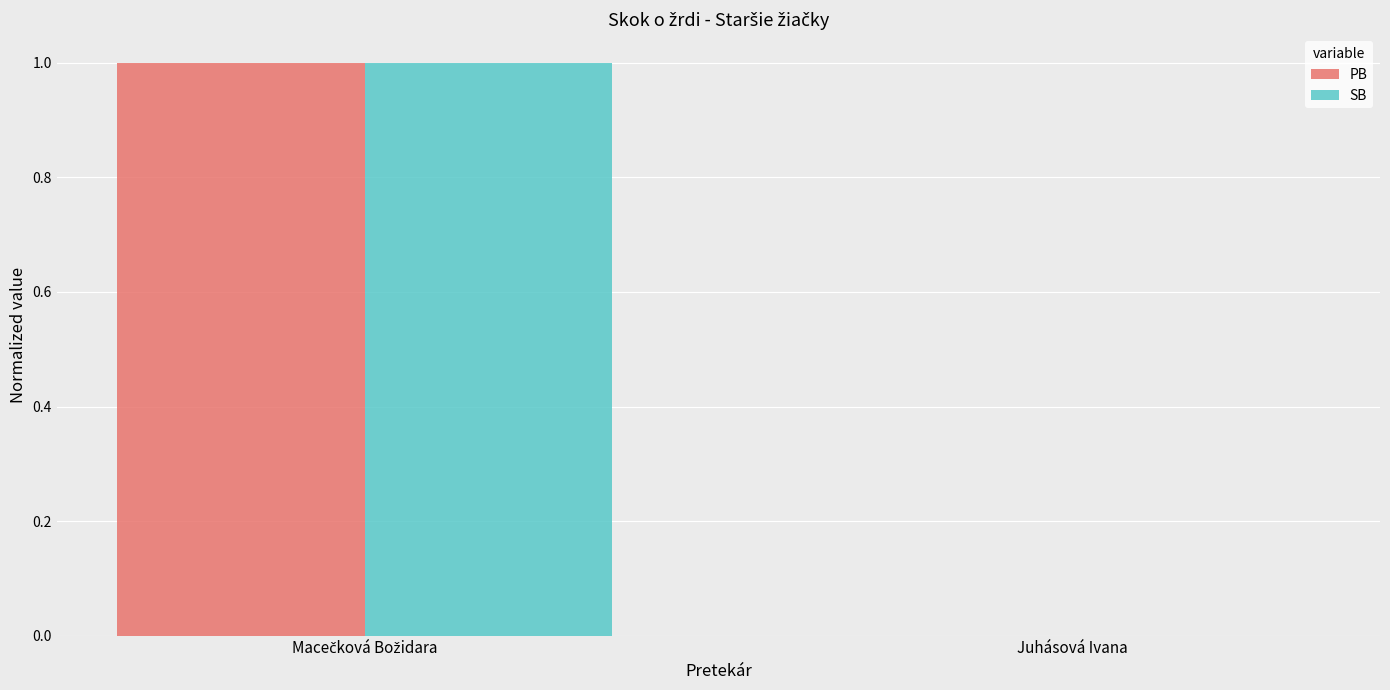

The value of SB at Juhásová Ivana is 0. True or false?

True